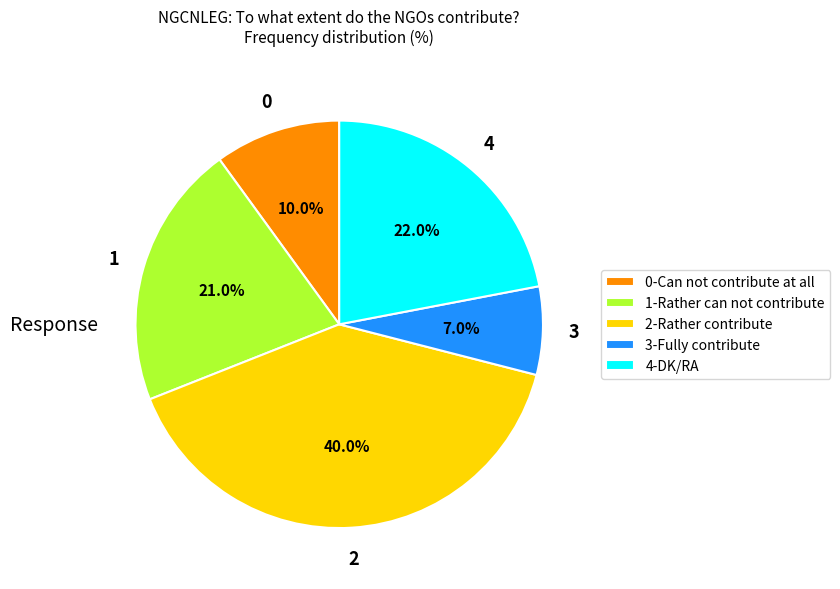

Is there a majority slice in this chart?

No